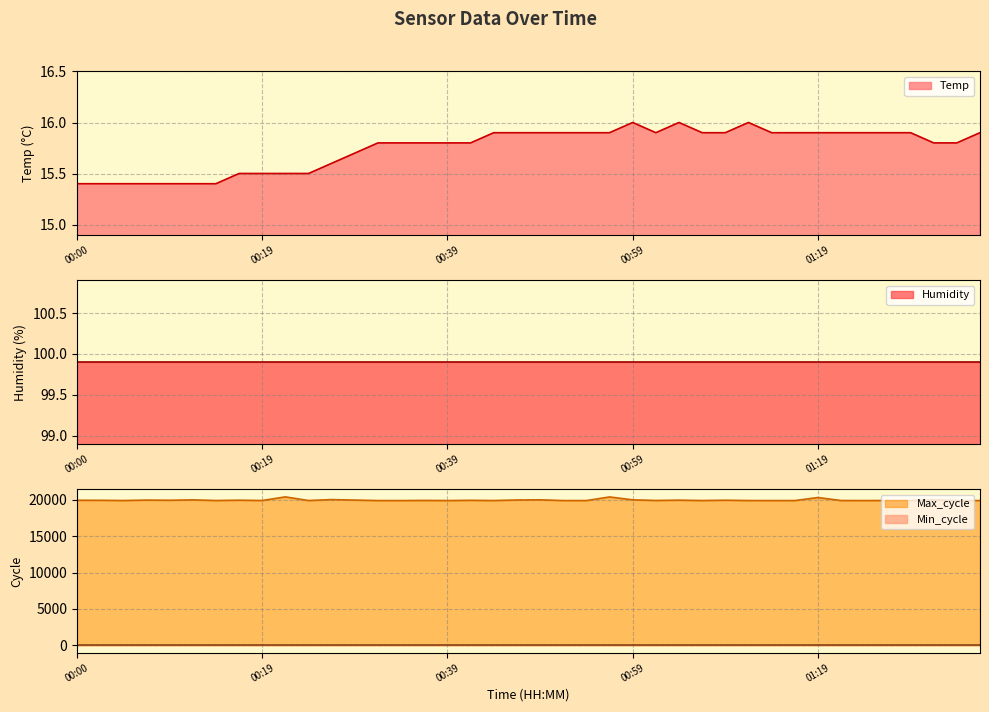

True or false: Max_cycle and Temp cross at least once.

False